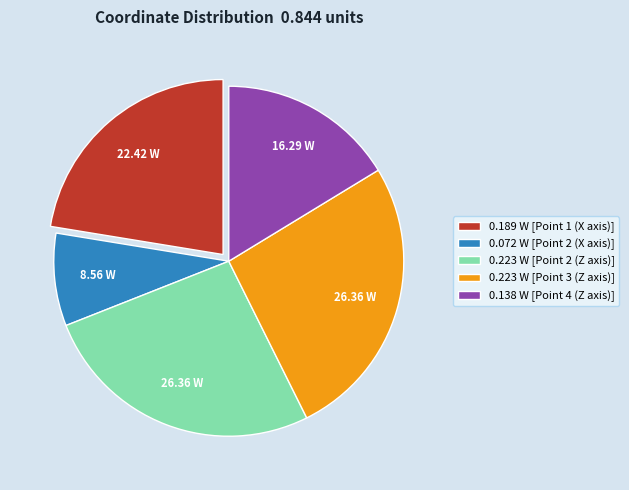

Is there any slice that represents more than half of the pie?

No